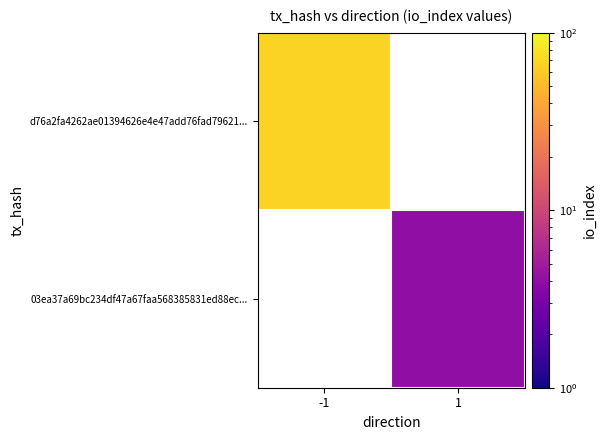

At which label is d76a2fa4262ae01394626e4e47add76fad79621... closest to 67?

-1